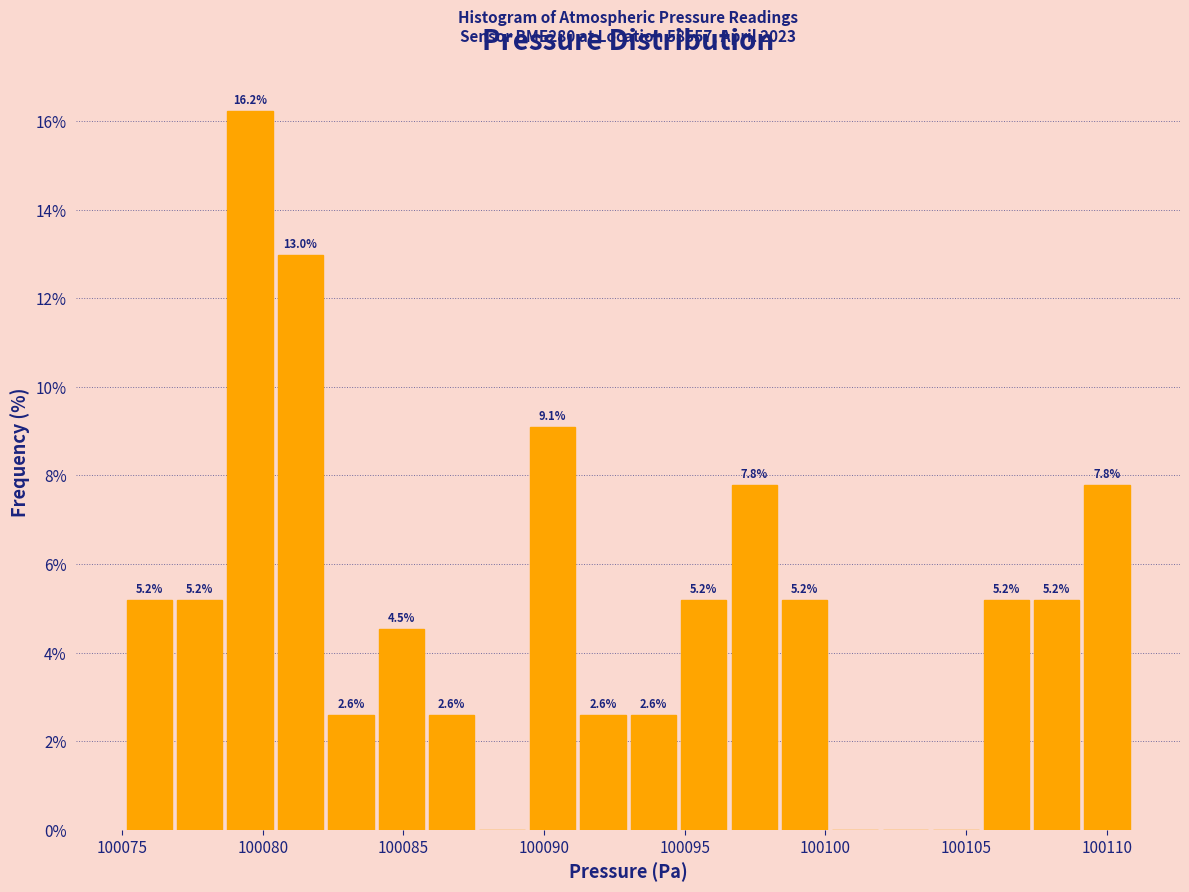

Around what value on the x-axis is the tallest bar? Give the approximate position of its centre, as read against the axis.

100079.5